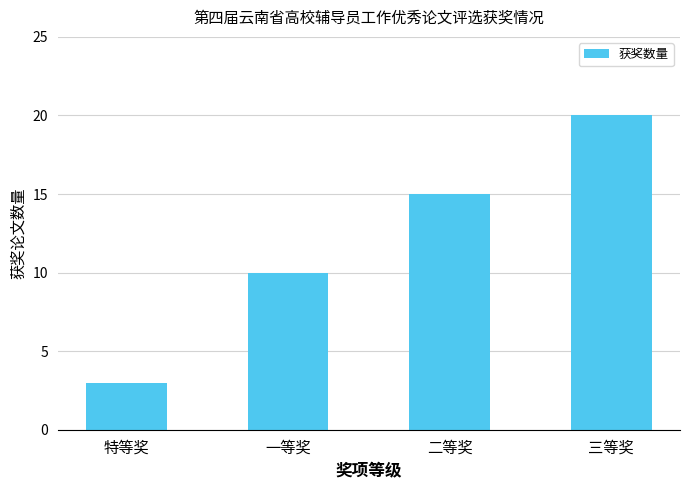

Which category has the lowest value across all series?

特等奖